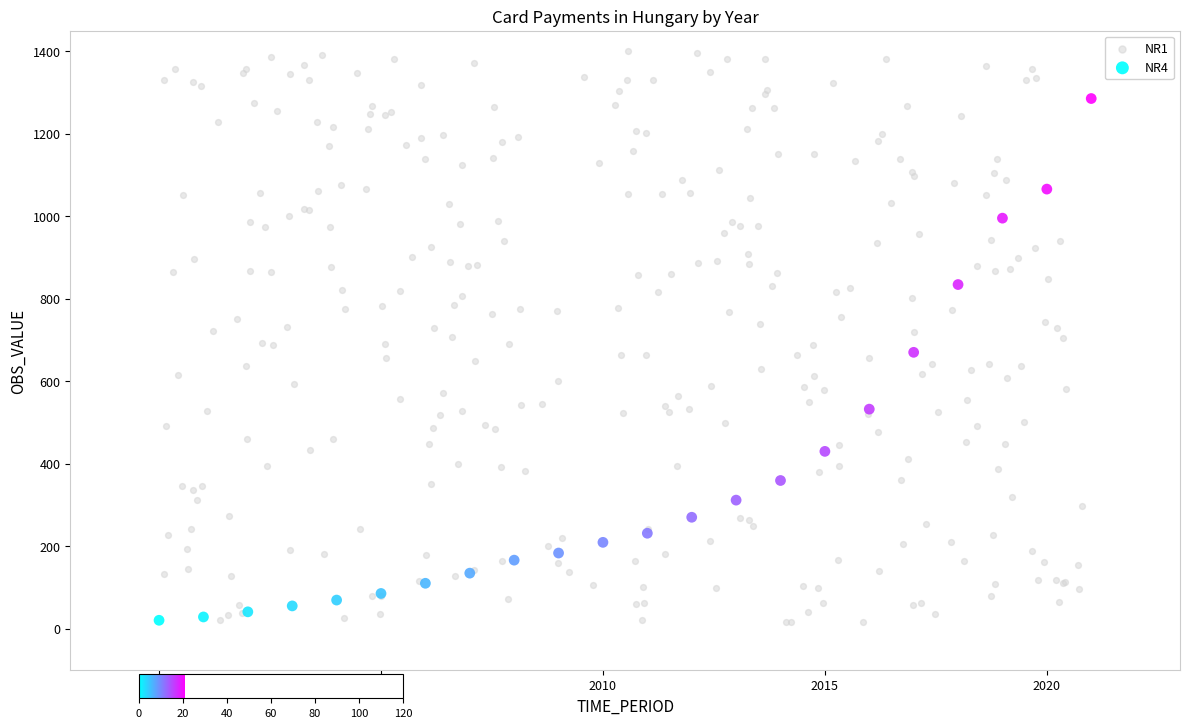

Which series has the largest Y range (max minus min)?

NR1